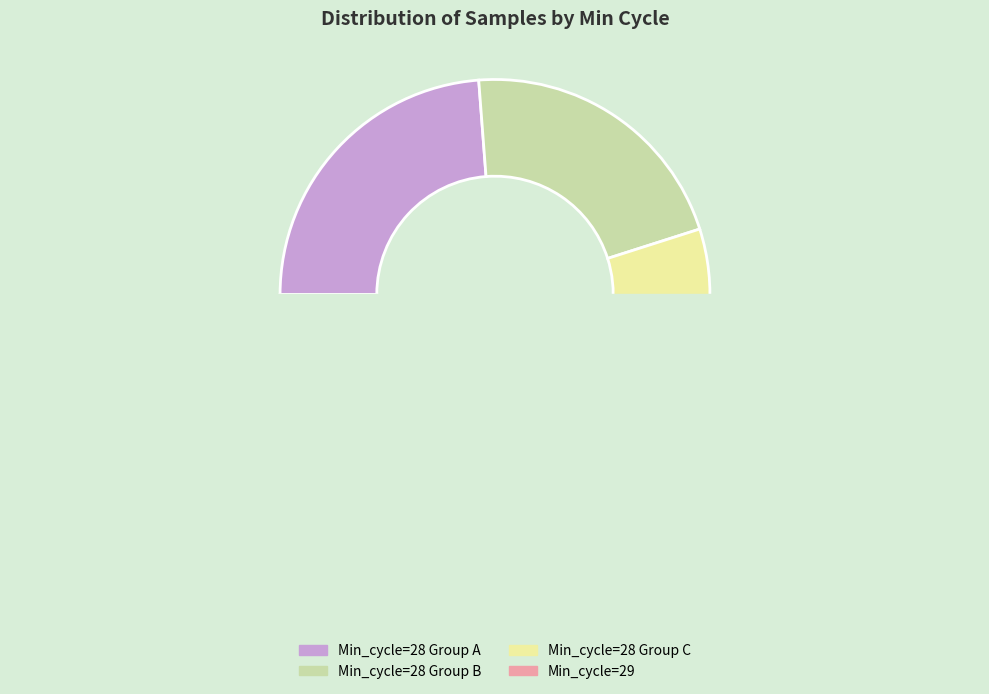

Between 28 and 28, which is larger?

28